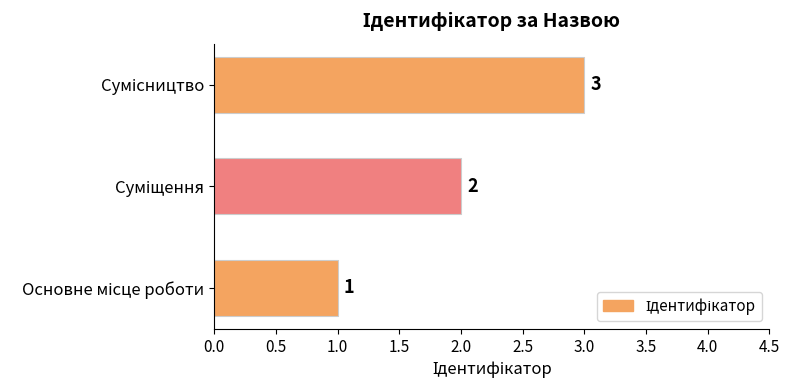

What is the minimum value shown in the chart?

1